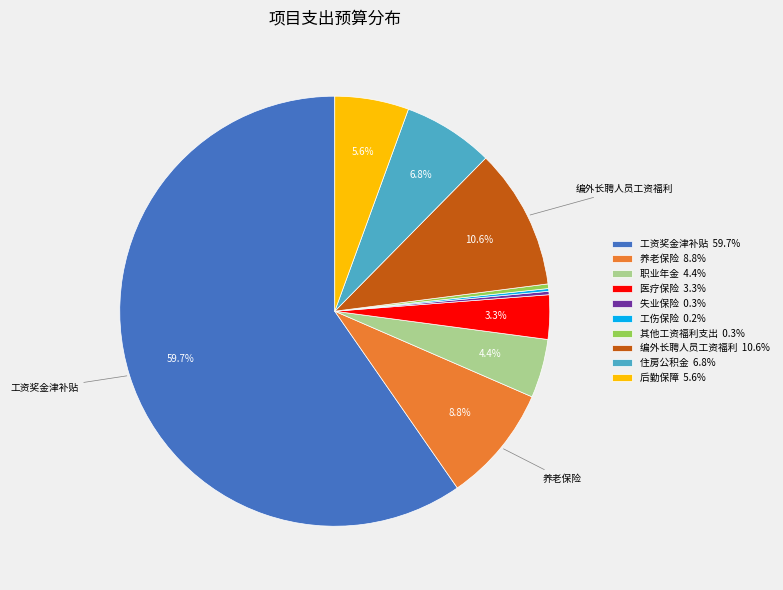

What percentage is the 编外长聘人员工资福利 slice, to the nearest percent?

11%